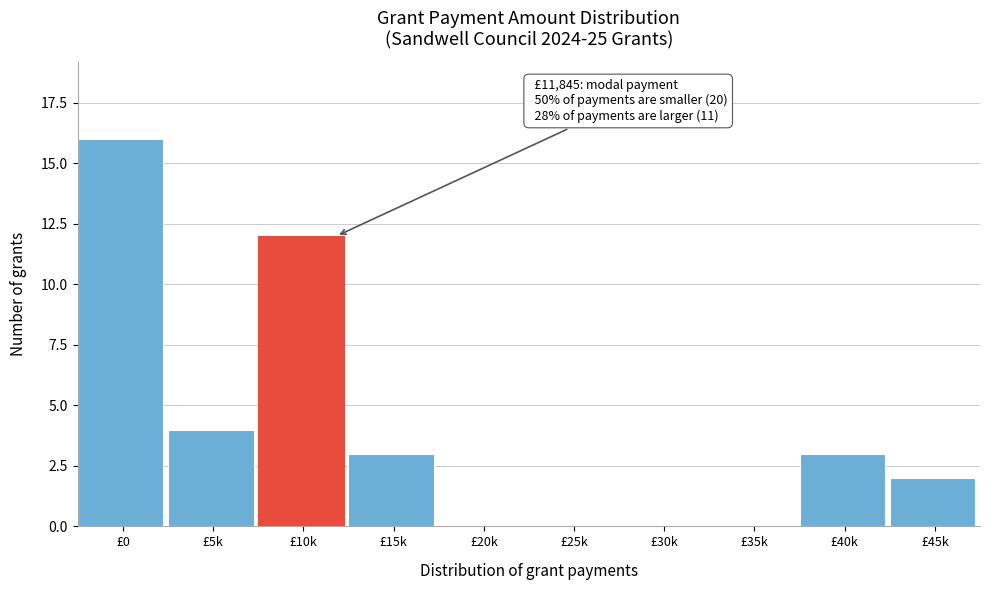

Reading right to left, list all the values displayed in this chart.

£45k=2	£40k=3	£35k=0	£30k=0	£25k=0	£20k=0	£15k=3	£10k=12	£5k=4	£0=16